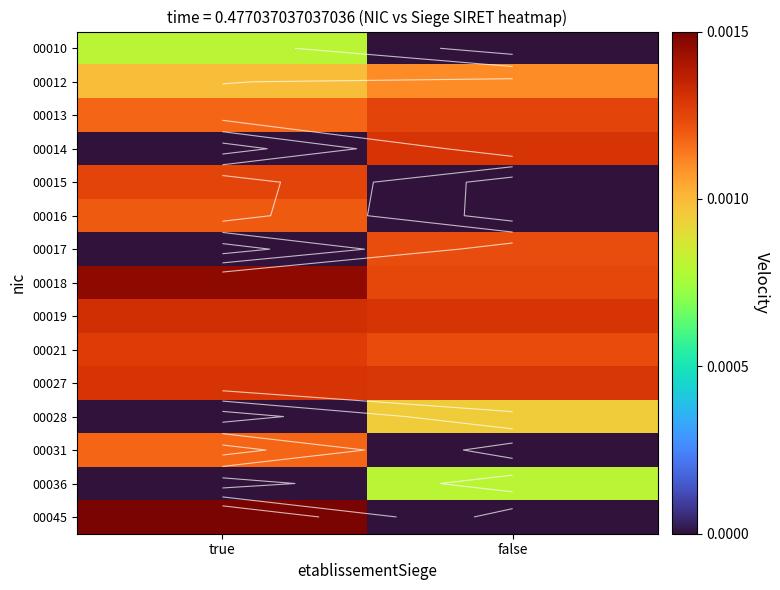

Which series has the largest total across all categories?

00018